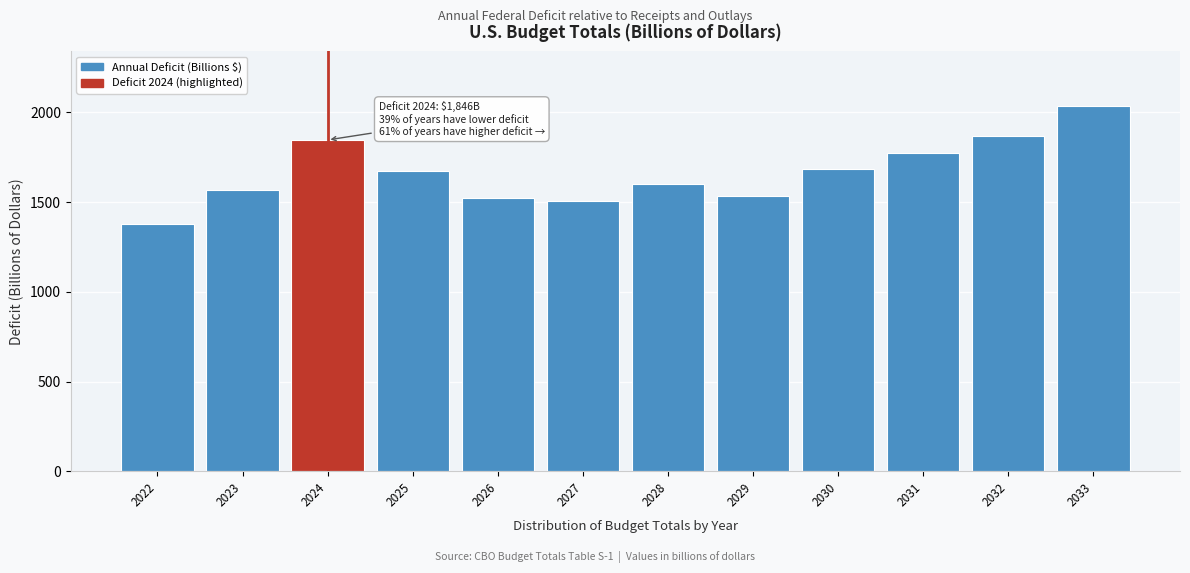

Reading right to left, list all the values displayed in this chart.

2034.7	1870.8	1775.5	1686.5	1535.7	1603.6	1508.9	1521.0	1671.5	1846.4	1569.3	1375.9